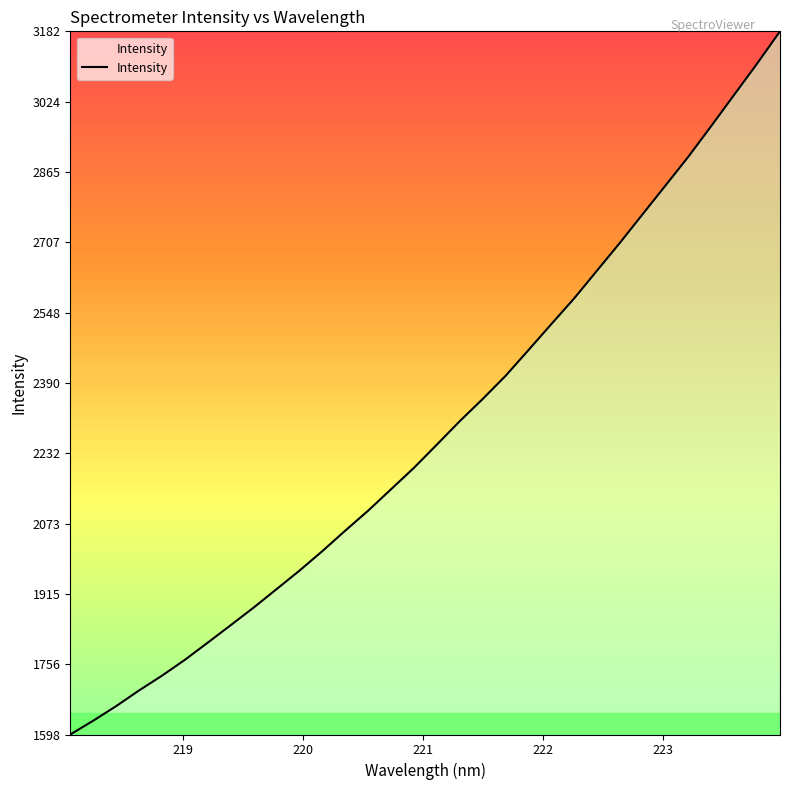

What is the greatest value displayed?

3182.3